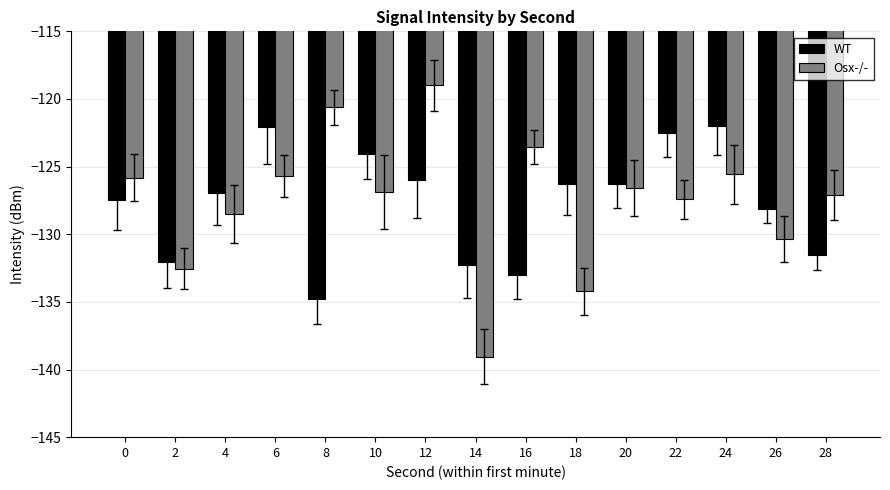

Which series has the widest spread of values?

Osx-/-